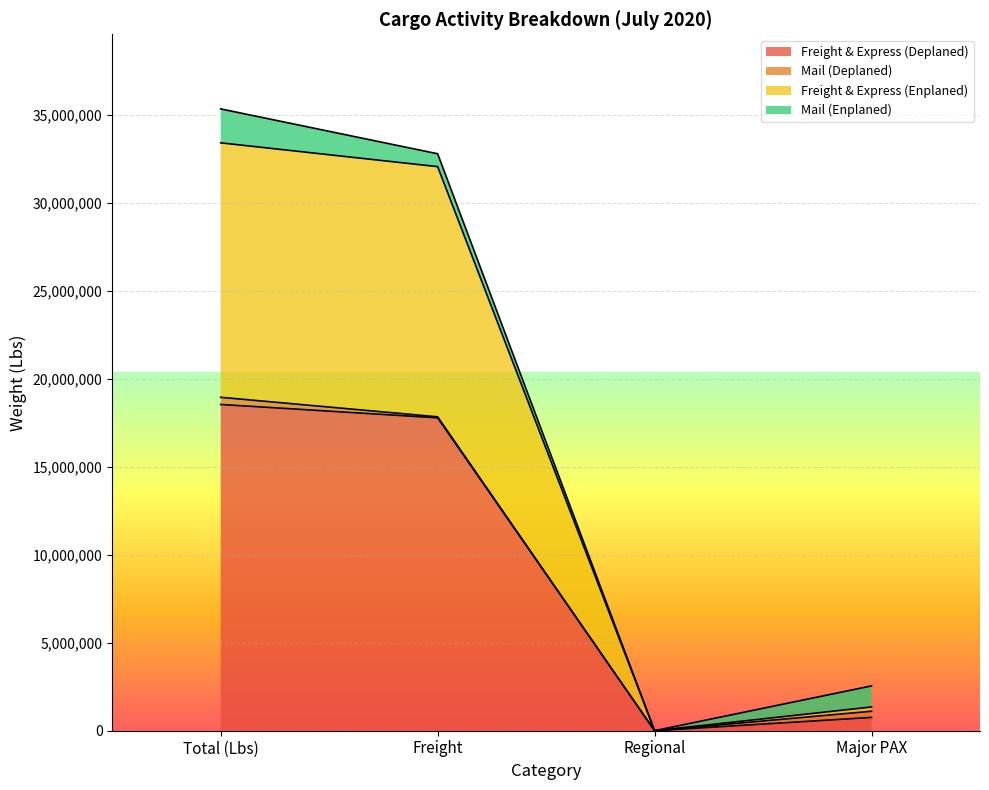

At which category does Freight & Express (Deplaned) reach its first local valley?

Regional